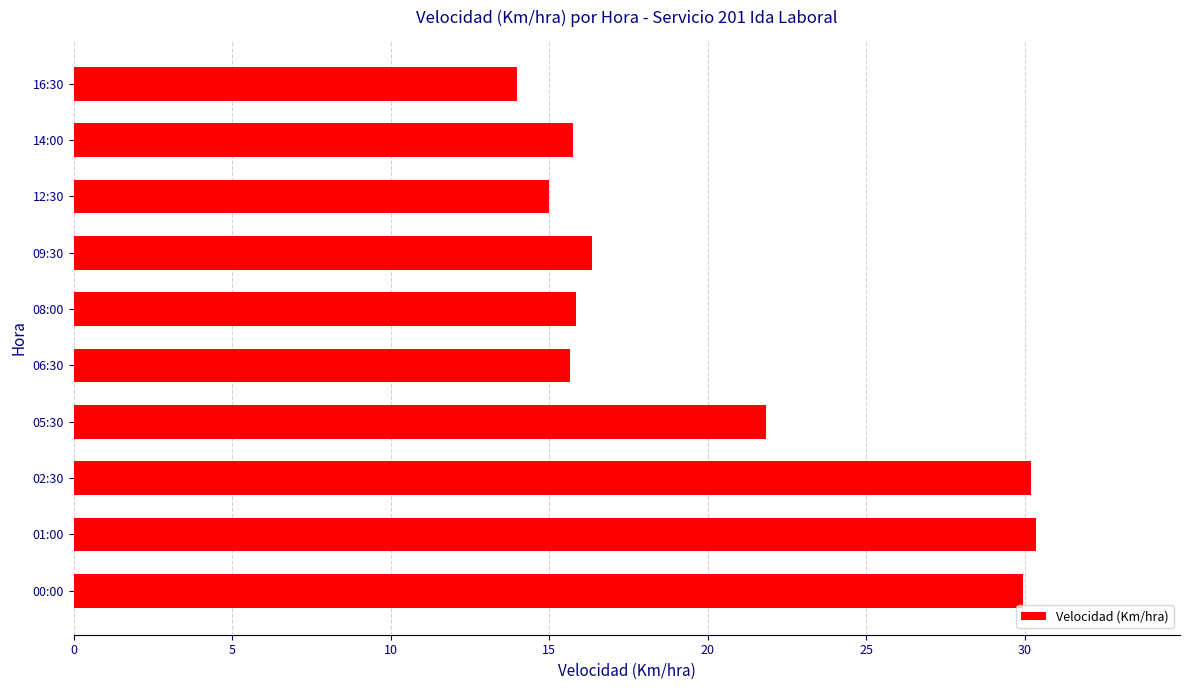

What is the difference between the maximum and minimum values?

16.4